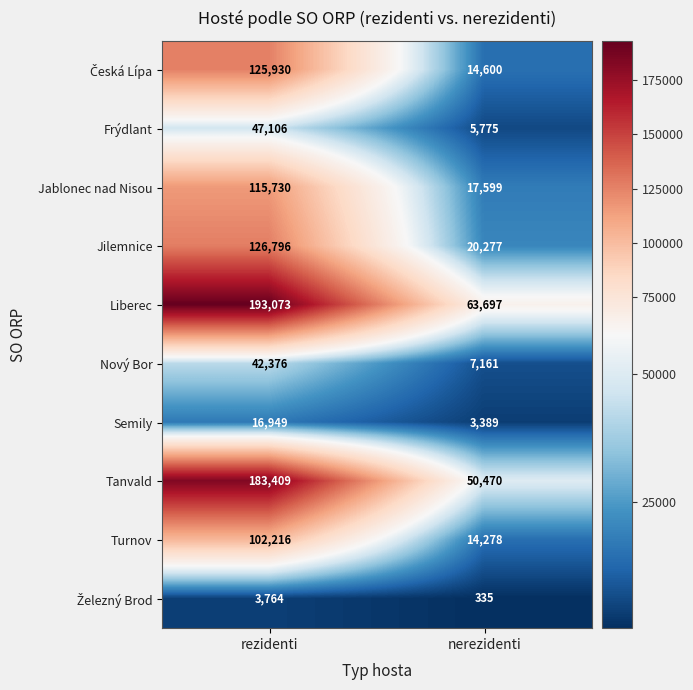

What is the approximate value of Tanvald at rezidenti?

183409